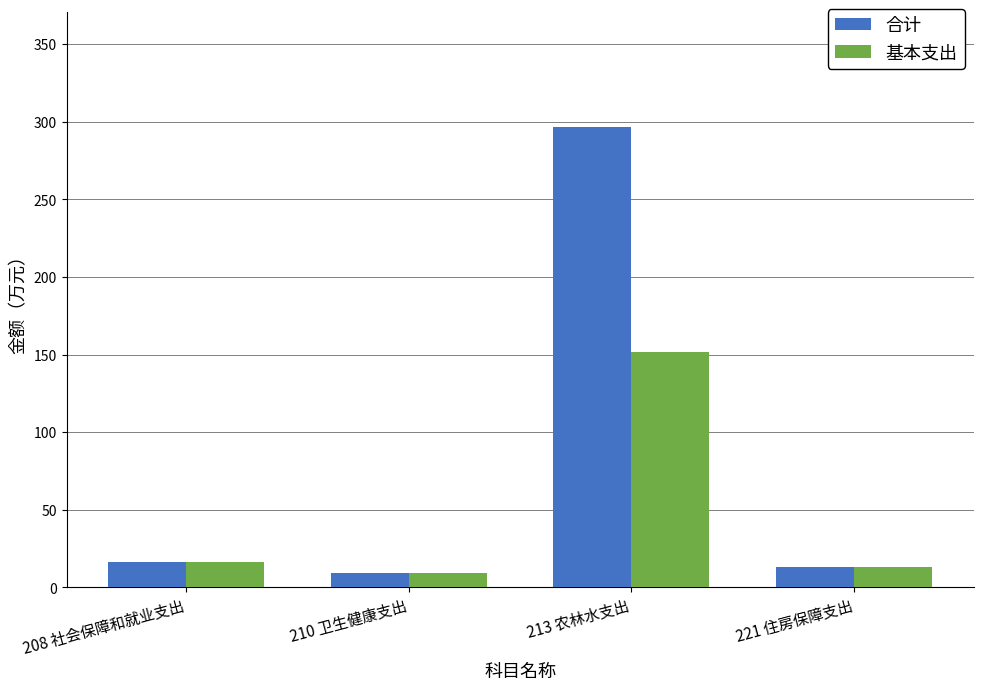

What is the average value of the 合计 series?

83.7